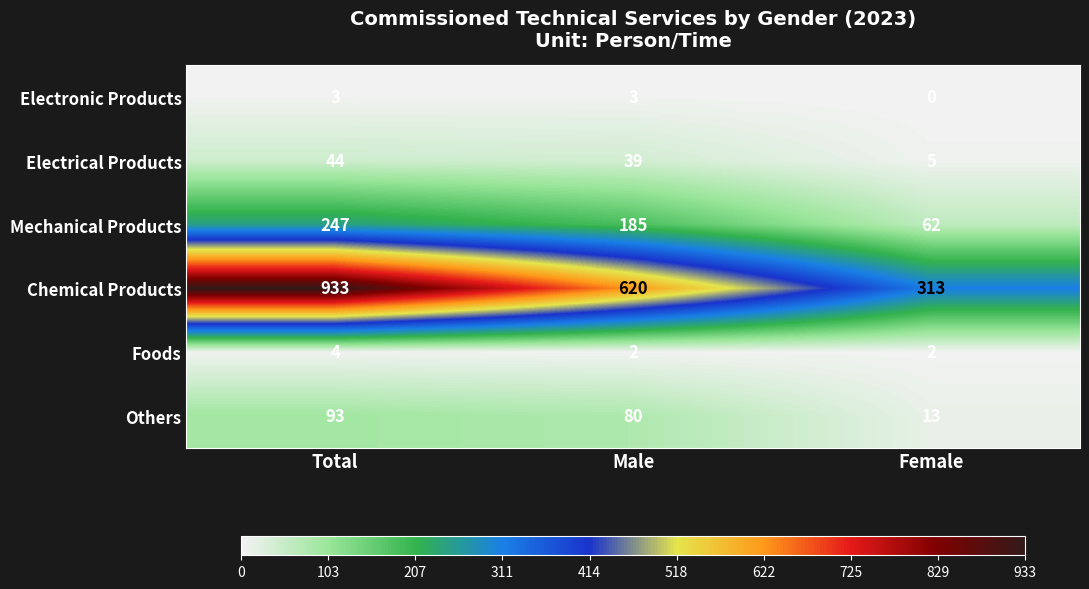

At Female, list the series in order from largest to smallest.

Chemical Products, Mechanical Products, Others, Electrical Products, Foods, Electronic Products